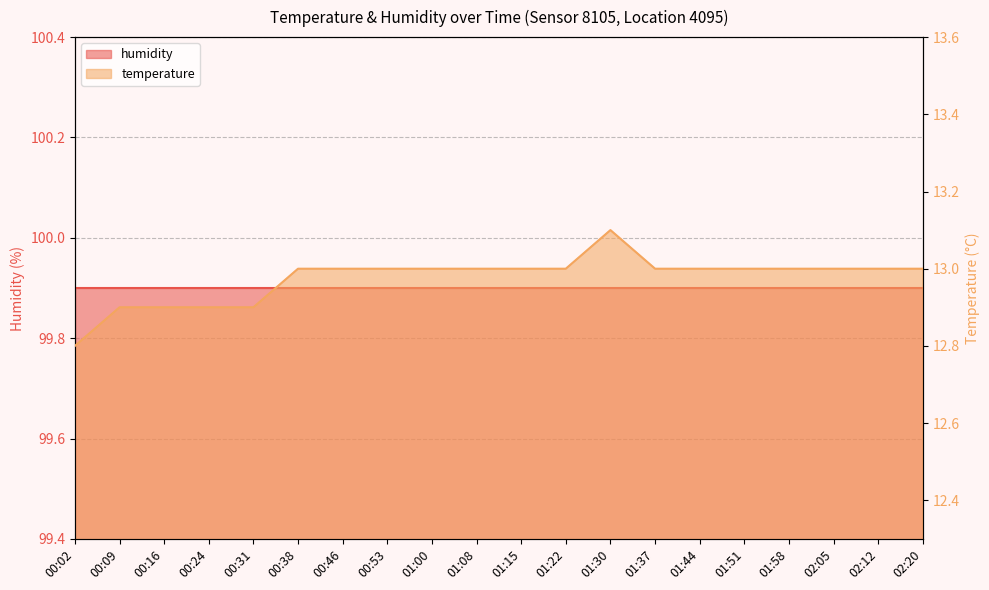

What is the greatest value displayed?

13.1